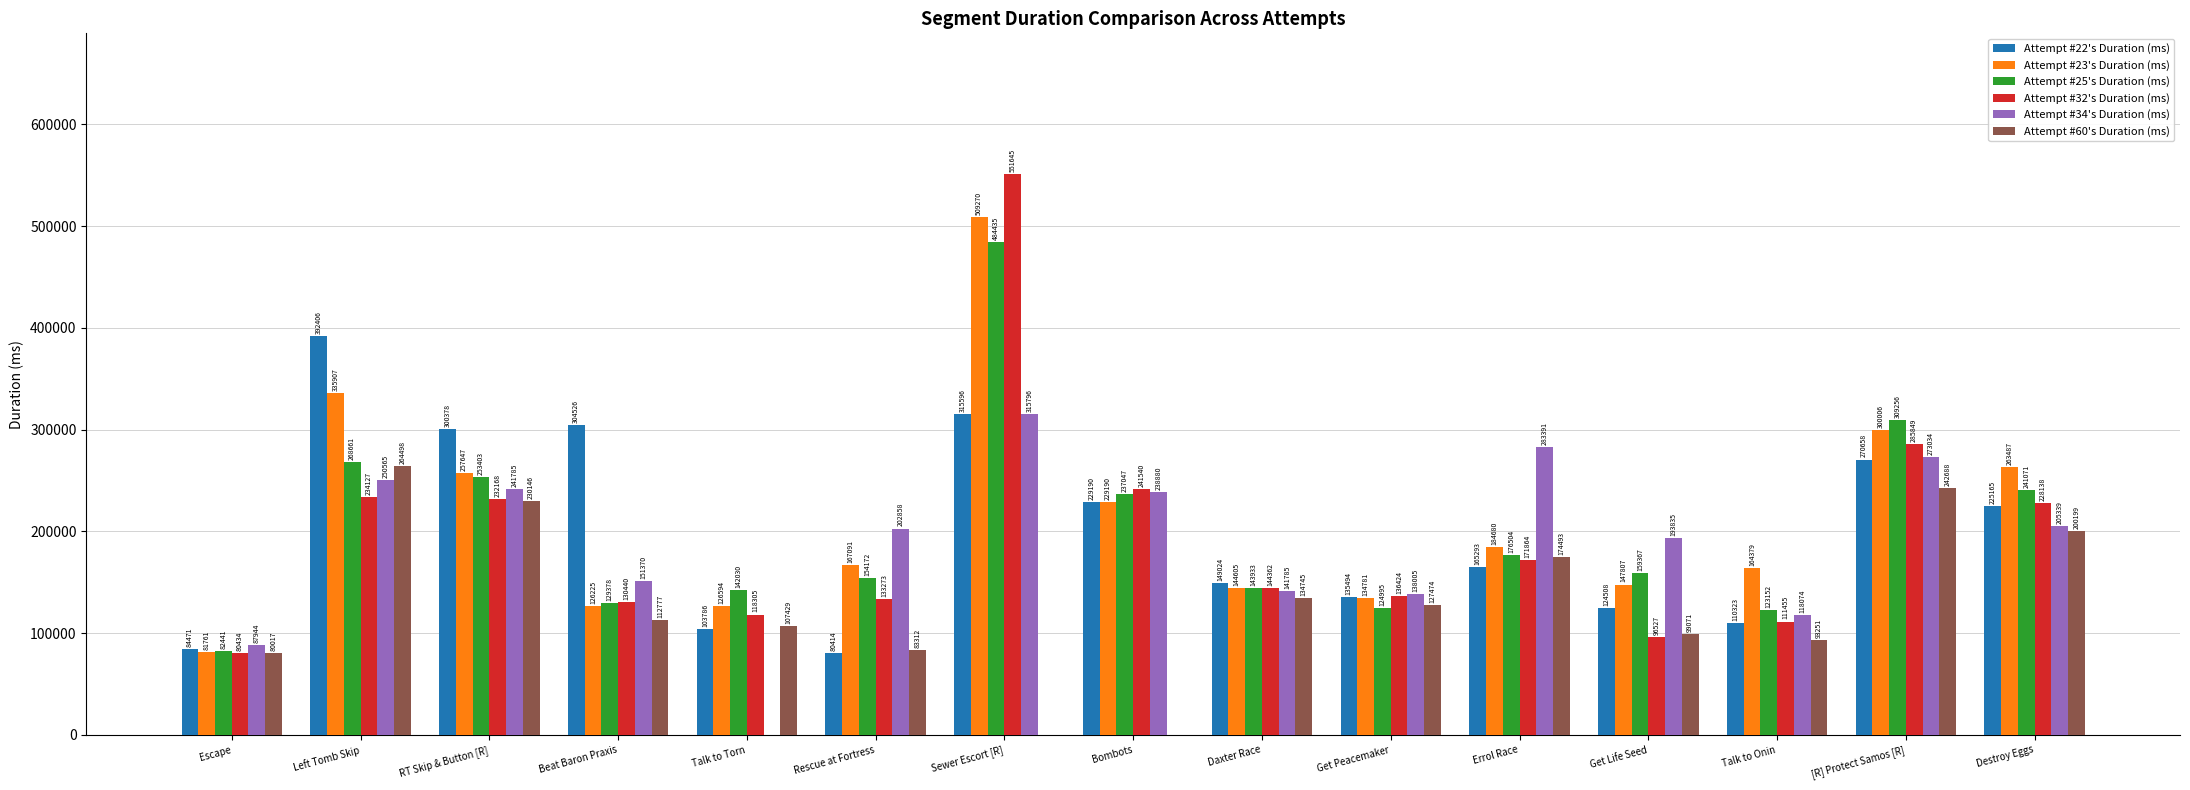

Which series has the largest total across all categories?

Attempt #23's Duration (ms)